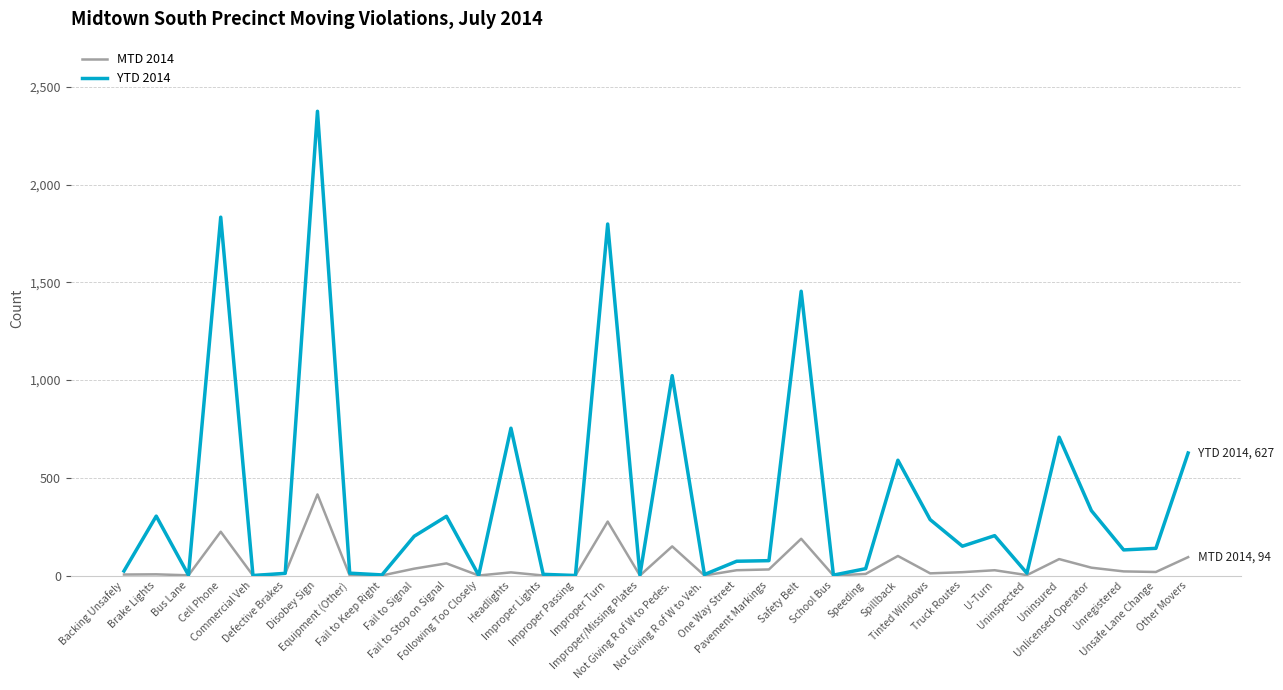

At Unregistered, list the series in order from smallest to largest.

MTD 2014, YTD 2014